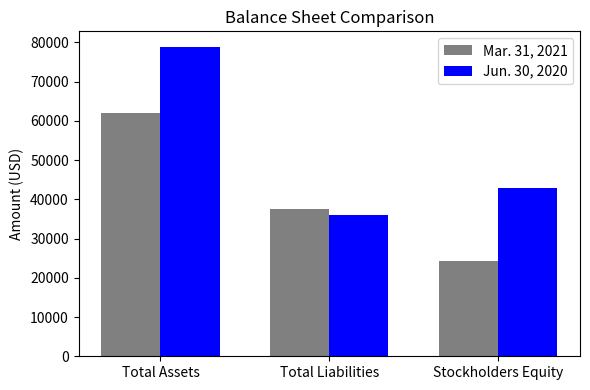

How many data points does each series have?

3